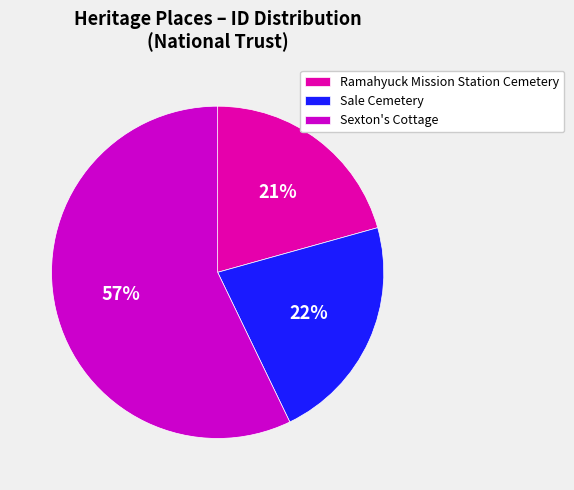

Rank the categories by value from lowest to highest.

Ramahyuck Mission Station Cemetery, Sale Cemetery, Sexton's Cottage